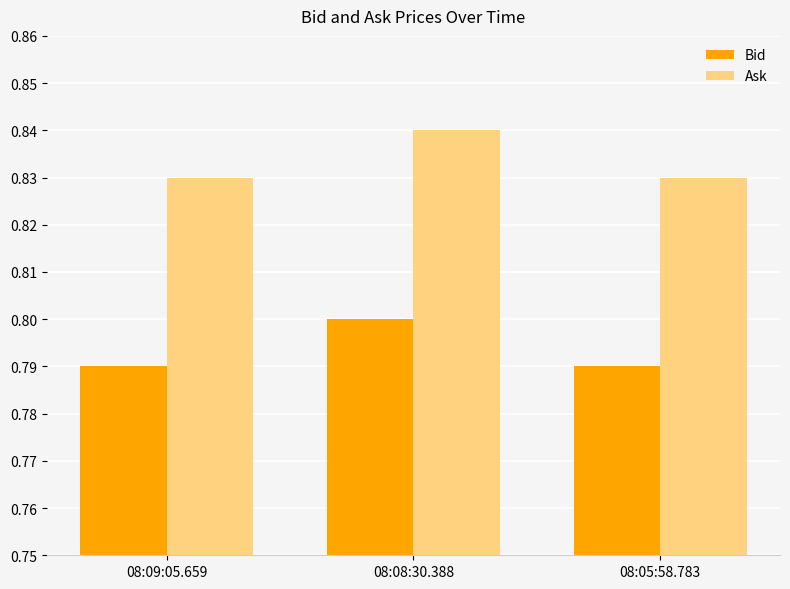

What is the label of the 3rd bar from the right?

08:09:05.659